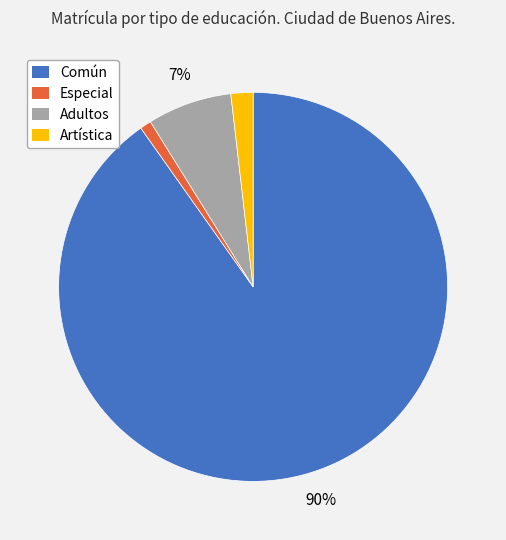

To the nearest percent, what portion does Especial represent?

1%